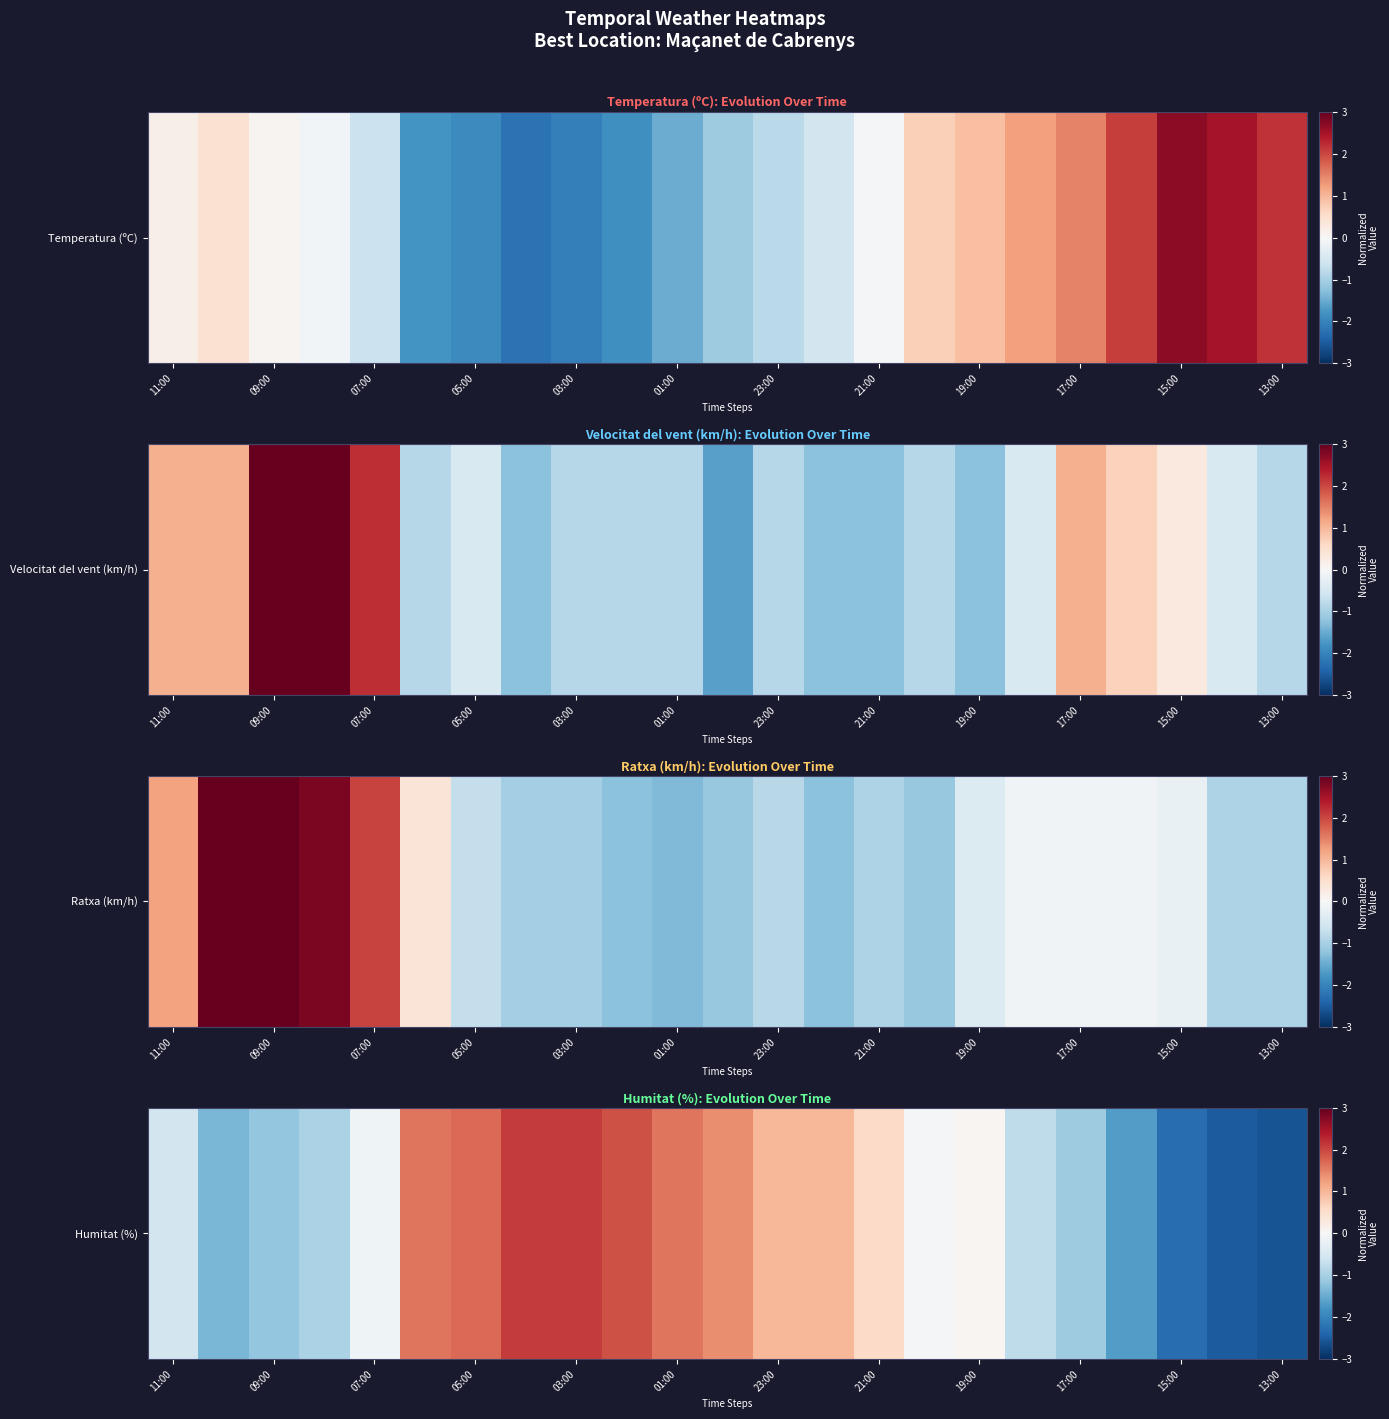

How many values exceed 0?

11